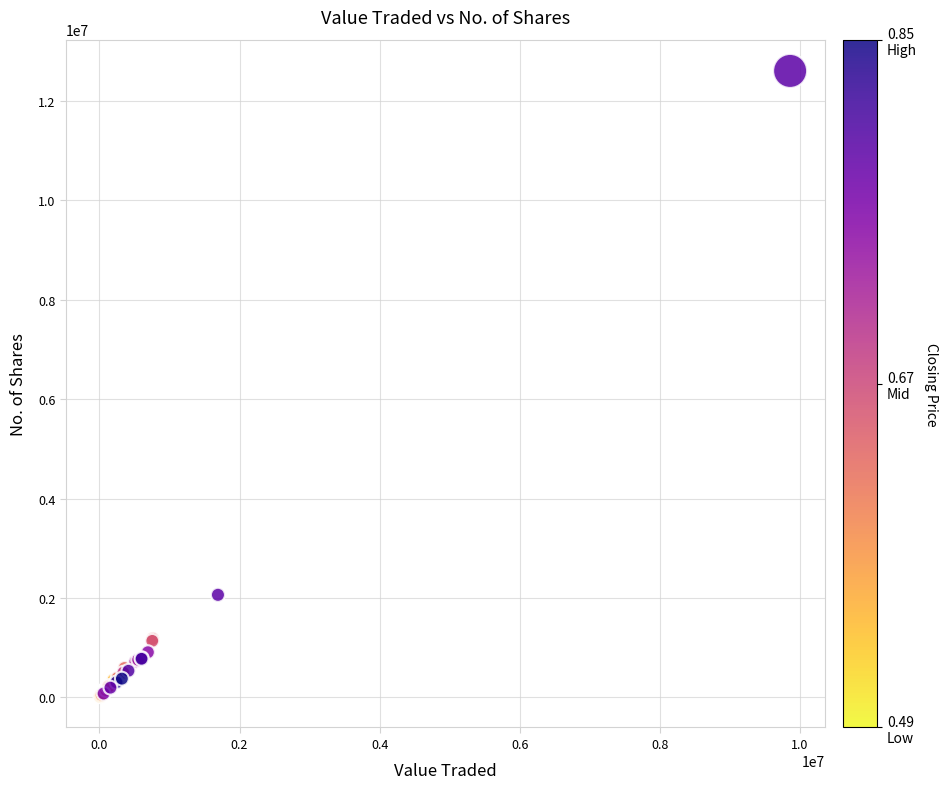

What Y value in the scatter plot is closest to 6314811?

2063728